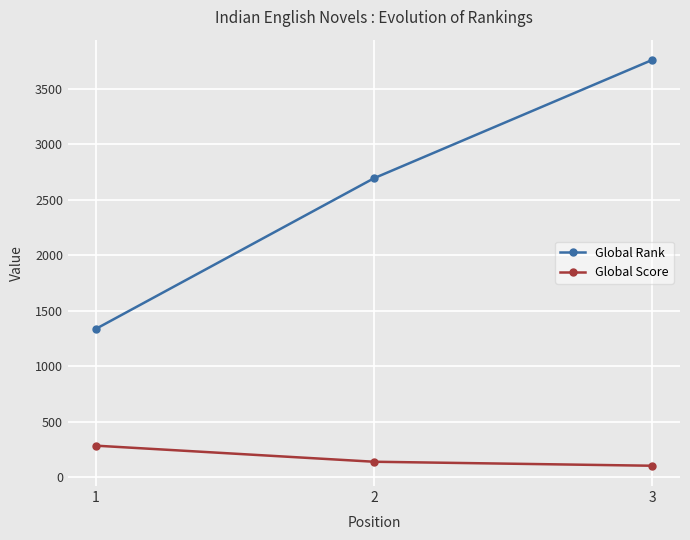

How many series are shown in this chart?

2